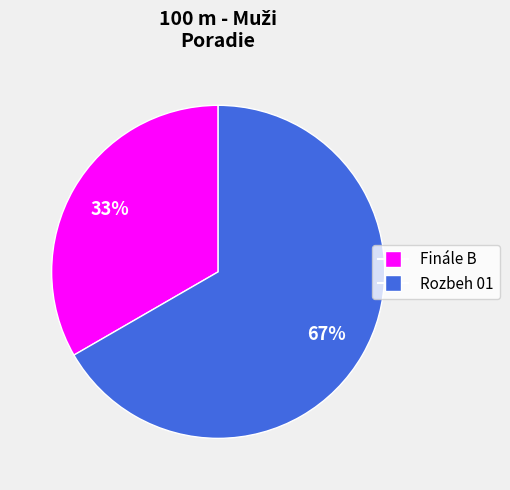

To the nearest percent, what is the combined percentage of Rozbeh 01 and Finále B?

100%